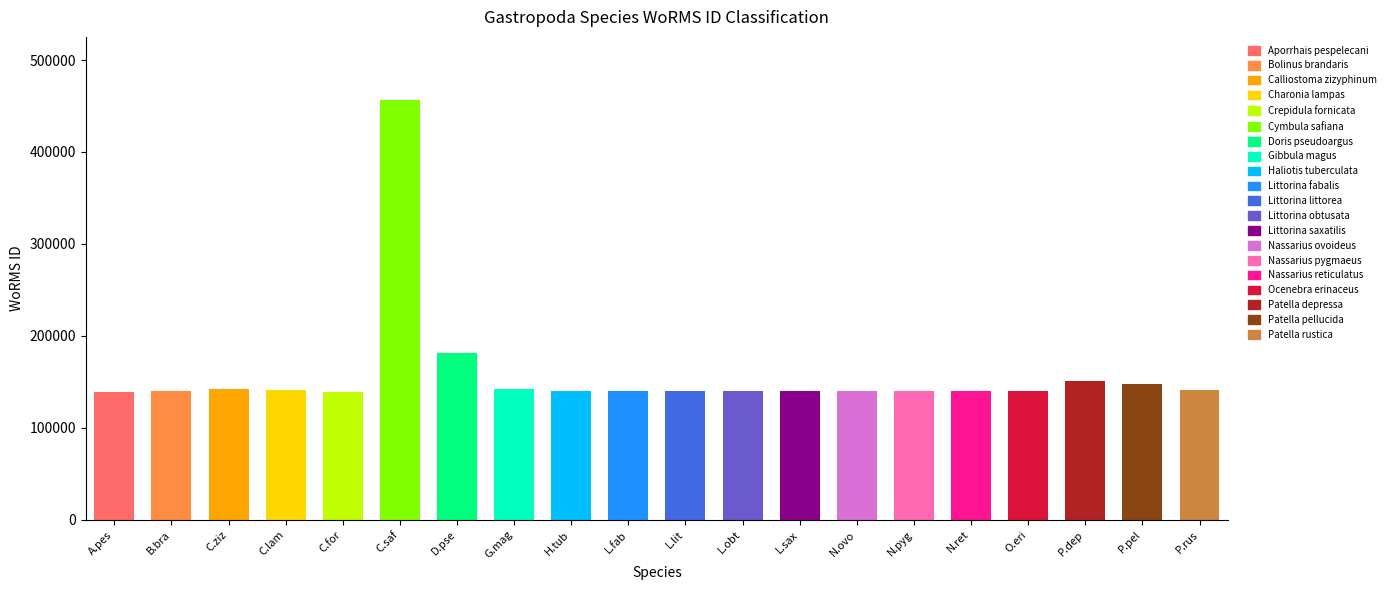

How many distinct data groups are displayed?

1